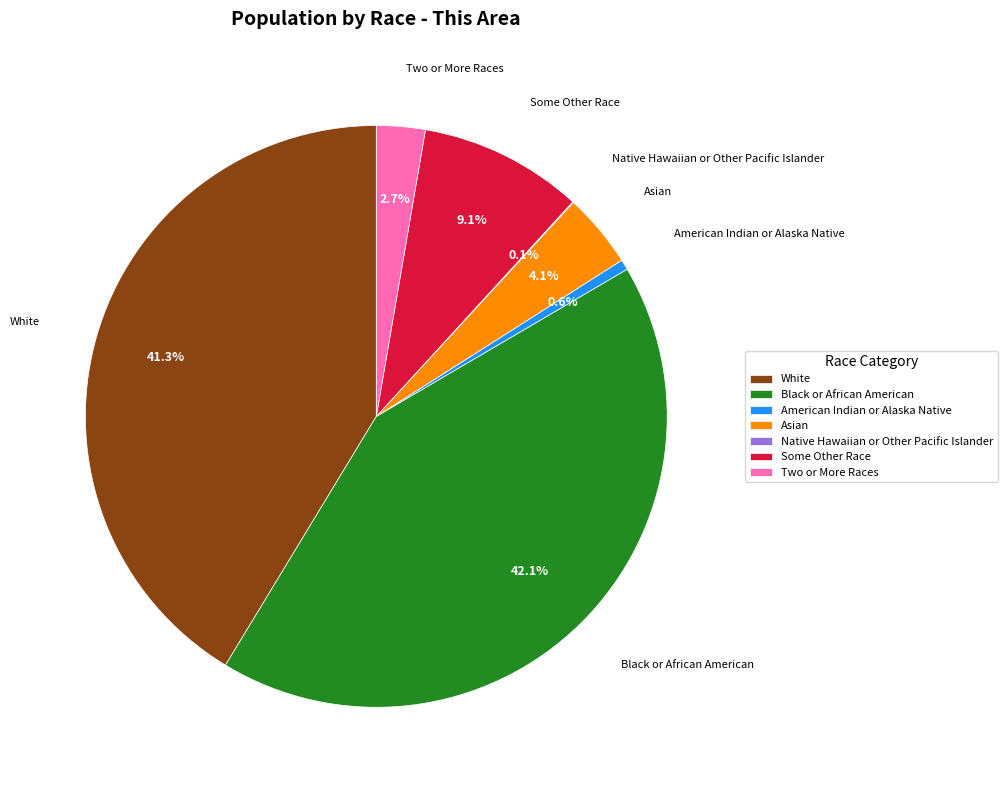

What percentage is NOT represented by Black or African American?

57.9%